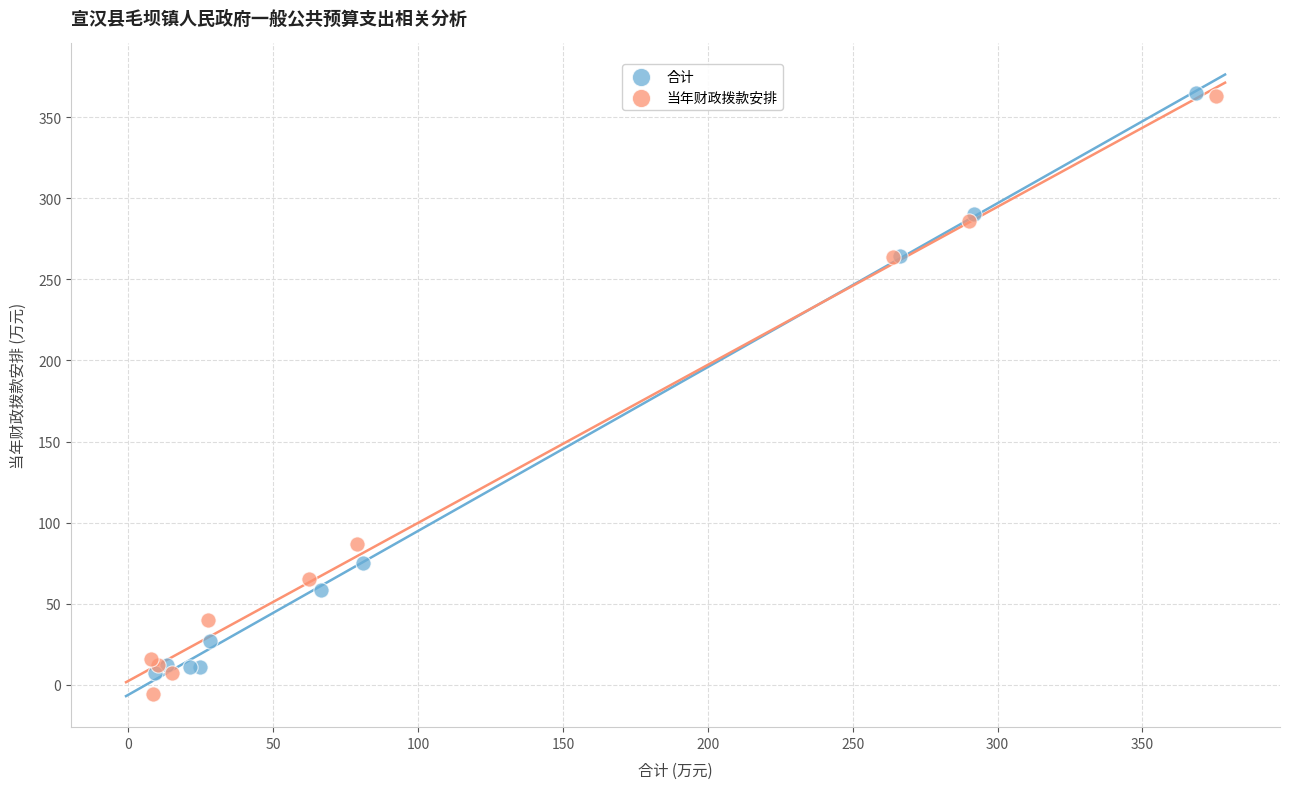

Which series reaches the minimum Y coordinate?

当年财政拨款安排